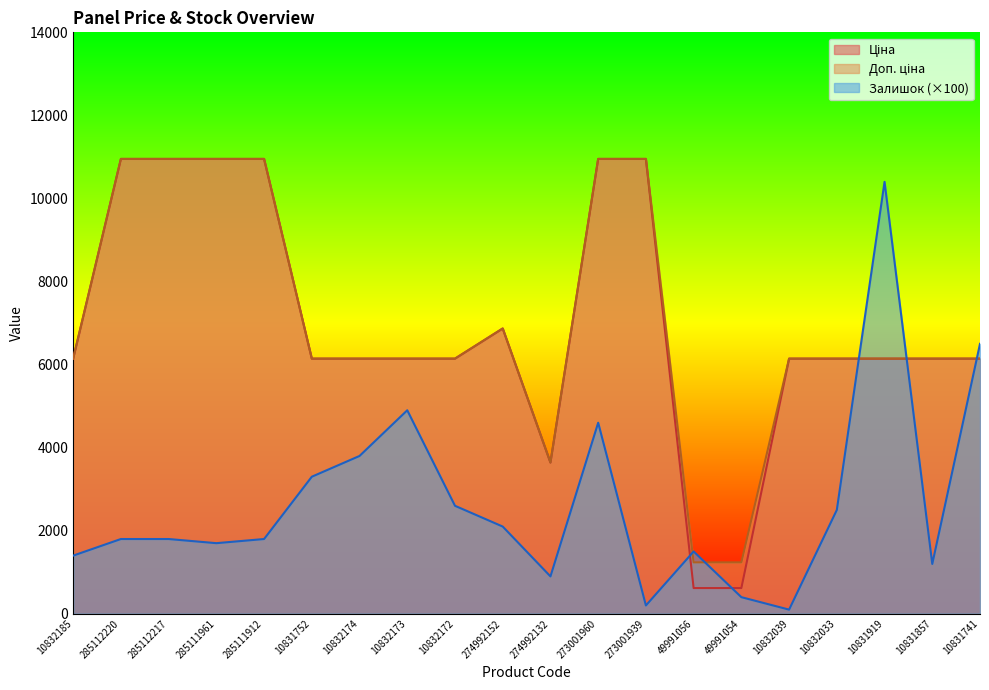

True or false: Залишок has more than 2 points higher than both neighbors.

True